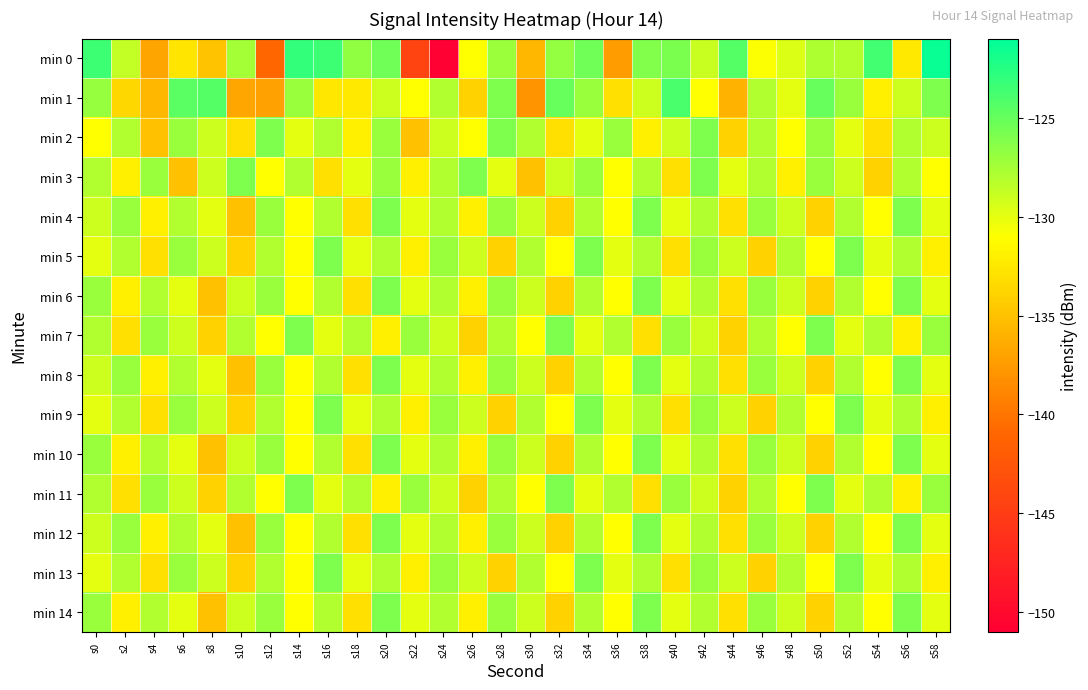

Reading left to right, transcribe all the data shown in this chart.

min 0: s0=-123.4	s2=-128.7	s4=-136.9	s6=-132.7	s8=-134.9	s10=-127.6	s12=-141.0	s14=-123.0	s16=-123.4	s18=-126.7	s20=-125.4	s22=-144.4	s24=-150.8	s26=-131.0	s28=-127.2	s30=-135.8	s32=-126.8	s34=-125.4	s36=-137.4	s38=-126.1	s40=-125.8	s42=-128.9	s44=-124.4	s46=-130.9	s48=-129.7	s50=-127.9	s52=-128.1	s54=-123.6	s56=-132.4	s58=-121.4
min 1: s0=-126.9	s2=-133.6	s4=-135.7	s6=-124.6	s8=-124.4	s10=-136.8	s12=-137.1	s14=-127.0	s16=-132.5	s18=-132.4	s20=-129.0	s22=-131.0	s24=-128.0	s26=-134.0	s28=-126.0	s30=-138.0	s32=-125.0	s34=-127.0	s36=-133.0	s38=-129.0	s40=-124.0	s42=-131.0	s44=-136.0	s46=-128.0	s48=-130.0	s50=-125.0	s52=-127.0	s54=-132.0	s56=-129.0	s58=-126.0
min 2: s0=-131.0	s2=-128.0	s4=-135.0	s6=-127.0	s8=-129.0	s10=-133.0	s12=-126.0	s14=-130.0	s16=-128.0	s18=-132.0	s20=-127.0	s22=-135.0	s24=-129.0	s26=-131.0	s28=-126.0	s30=-128.0	s32=-133.0	s34=-130.0	s36=-127.0	s38=-132.0	s40=-129.0	s42=-126.0	s44=-134.0	s46=-128.0	s48=-131.0	s50=-127.0	s52=-130.0	s54=-133.0	s56=-128.0	s58=-129.0
min 3: s0=-128.0	s2=-132.0	s4=-127.0	s6=-135.0	s8=-129.0	s10=-126.0	s12=-131.0	s14=-128.0	s16=-133.0	s18=-130.0	s20=-127.0	s22=-132.0	s24=-128.0	s26=-126.0	s28=-130.0	s30=-135.0	s32=-129.0	s34=-127.0	s36=-131.0	s38=-128.0	s40=-133.0	s42=-126.0	s44=-130.0	s46=-128.0	s48=-132.0	s50=-127.0	s52=-129.0	s54=-134.0	s56=-128.0	s58=-131.0
min 4: s0=-129.0	s2=-127.0	s4=-132.0	s6=-128.0	s8=-130.0	s10=-135.0	s12=-127.0	s14=-131.0	s16=-128.0	s18=-133.0	s20=-126.0	s22=-130.0	s24=-128.0	s26=-132.0	s28=-127.0	s30=-129.0	s32=-134.0	s34=-128.0	s36=-131.0	s38=-126.0	s40=-130.0	s42=-128.0	s44=-133.0	s46=-127.0	s48=-129.0	s50=-134.0	s52=-128.0	s54=-131.0	s56=-126.0	s58=-130.0
min 5: s0=-130.0	s2=-128.0	s4=-133.0	s6=-127.0	s8=-129.0	s10=-134.0	s12=-128.0	s14=-131.0	s16=-126.0	s18=-130.0	s20=-128.0	s22=-132.0	s24=-127.0	s26=-129.0	s28=-134.0	s30=-128.0	s32=-131.0	s34=-126.0	s36=-130.0	s38=-128.0	s40=-133.0	s42=-127.0	s44=-129.0	s46=-134.0	s48=-128.0	s50=-131.0	s52=-126.0	s54=-130.0	s56=-128.0	s58=-132.0
min 6: s0=-127.0	s2=-132.0	s4=-128.0	s6=-130.0	s8=-135.0	s10=-129.0	s12=-127.0	s14=-131.0	s16=-128.0	s18=-133.0	s20=-126.0	s22=-130.0	s24=-128.0	s26=-132.0	s28=-127.0	s30=-129.0	s32=-134.0	s34=-128.0	s36=-131.0	s38=-126.0	s40=-130.0	s42=-128.0	s44=-133.0	s46=-127.0	s48=-129.0	s50=-134.0	s52=-128.0	s54=-131.0	s56=-126.0	s58=-130.0
min 7: s0=-128.0	s2=-133.0	s4=-127.0	s6=-129.0	s8=-134.0	s10=-128.0	s12=-131.0	s14=-126.0	s16=-130.0	s18=-128.0	s20=-132.0	s22=-127.0	s24=-129.0	s26=-134.0	s28=-128.0	s30=-131.0	s32=-126.0	s34=-130.0	s36=-128.0	s38=-133.0	s40=-127.0	s42=-129.0	s44=-134.0	s46=-128.0	s48=-131.0	s50=-126.0	s52=-130.0	s54=-128.0	s56=-132.0	s58=-127.0
min 8: s0=-129.0	s2=-127.0	s4=-132.0	s6=-128.0	s8=-130.0	s10=-135.0	s12=-127.0	s14=-131.0	s16=-128.0	s18=-133.0	s20=-126.0	s22=-130.0	s24=-128.0	s26=-132.0	s28=-127.0	s30=-129.0	s32=-134.0	s34=-128.0	s36=-131.0	s38=-126.0	s40=-130.0	s42=-128.0	s44=-133.0	s46=-127.0	s48=-129.0	s50=-134.0	s52=-128.0	s54=-131.0	s56=-126.0	s58=-130.0
min 9: s0=-130.0	s2=-128.0	s4=-133.0	s6=-127.0	s8=-129.0	s10=-134.0	s12=-128.0	s14=-131.0	s16=-126.0	s18=-130.0	s20=-128.0	s22=-132.0	s24=-127.0	s26=-129.0	s28=-134.0	s30=-128.0	s32=-131.0	s34=-126.0	s36=-130.0	s38=-128.0	s40=-133.0	s42=-127.0	s44=-129.0	s46=-134.0	s48=-128.0	s50=-131.0	s52=-126.0	s54=-130.0	s56=-128.0	s58=-132.0
min 10: s0=-127.0	s2=-132.0	s4=-128.0	s6=-130.0	s8=-135.0	s10=-129.0	s12=-127.0	s14=-131.0	s16=-128.0	s18=-133.0	s20=-126.0	s22=-130.0	s24=-128.0	s26=-132.0	s28=-127.0	s30=-129.0	s32=-134.0	s34=-128.0	s36=-131.0	s38=-126.0	s40=-130.0	s42=-128.0	s44=-133.0	s46=-127.0	s48=-129.0	s50=-134.0	s52=-128.0	s54=-131.0	s56=-126.0	s58=-130.0
min 11: s0=-128.0	s2=-133.0	s4=-127.0	s6=-129.0	s8=-134.0	s10=-128.0	s12=-131.0	s14=-126.0	s16=-130.0	s18=-128.0	s20=-132.0	s22=-127.0	s24=-129.0	s26=-134.0	s28=-128.0	s30=-131.0	s32=-126.0	s34=-130.0	s36=-128.0	s38=-133.0	s40=-127.0	s42=-129.0	s44=-134.0	s46=-128.0	s48=-131.0	s50=-126.0	s52=-130.0	s54=-128.0	s56=-132.0	s58=-127.0
min 12: s0=-129.0	s2=-127.0	s4=-132.0	s6=-128.0	s8=-130.0	s10=-135.0	s12=-127.0	s14=-131.0	s16=-128.0	s18=-133.0	s20=-126.0	s22=-130.0	s24=-128.0	s26=-132.0	s28=-127.0	s30=-129.0	s32=-134.0	s34=-128.0	s36=-131.0	s38=-126.0	s40=-130.0	s42=-128.0	s44=-133.0	s46=-127.0	s48=-129.0	s50=-134.0	s52=-128.0	s54=-131.0	s56=-126.0	s58=-130.0
min 13: s0=-130.0	s2=-128.0	s4=-133.0	s6=-127.0	s8=-129.0	s10=-134.0	s12=-128.0	s14=-131.0	s16=-126.0	s18=-130.0	s20=-128.0	s22=-132.0	s24=-127.0	s26=-129.0	s28=-134.0	s30=-128.0	s32=-131.0	s34=-126.0	s36=-130.0	s38=-128.0	s40=-133.0	s42=-127.0	s44=-129.0	s46=-134.0	s48=-128.0	s50=-131.0	s52=-126.0	s54=-130.0	s56=-128.0	s58=-132.0
min 14: s0=-127.0	s2=-132.0	s4=-128.0	s6=-130.0	s8=-135.0	s10=-129.0	s12=-127.0	s14=-131.0	s16=-128.0	s18=-133.0	s20=-126.0	s22=-130.0	s24=-128.0	s26=-132.0	s28=-127.0	s30=-129.0	s32=-134.0	s34=-128.0	s36=-131.0	s38=-126.0	s40=-130.0	s42=-128.0	s44=-133.0	s46=-127.0	s48=-129.0	s50=-134.0	s52=-128.0	s54=-131.0	s56=-126.0	s58=-130.0